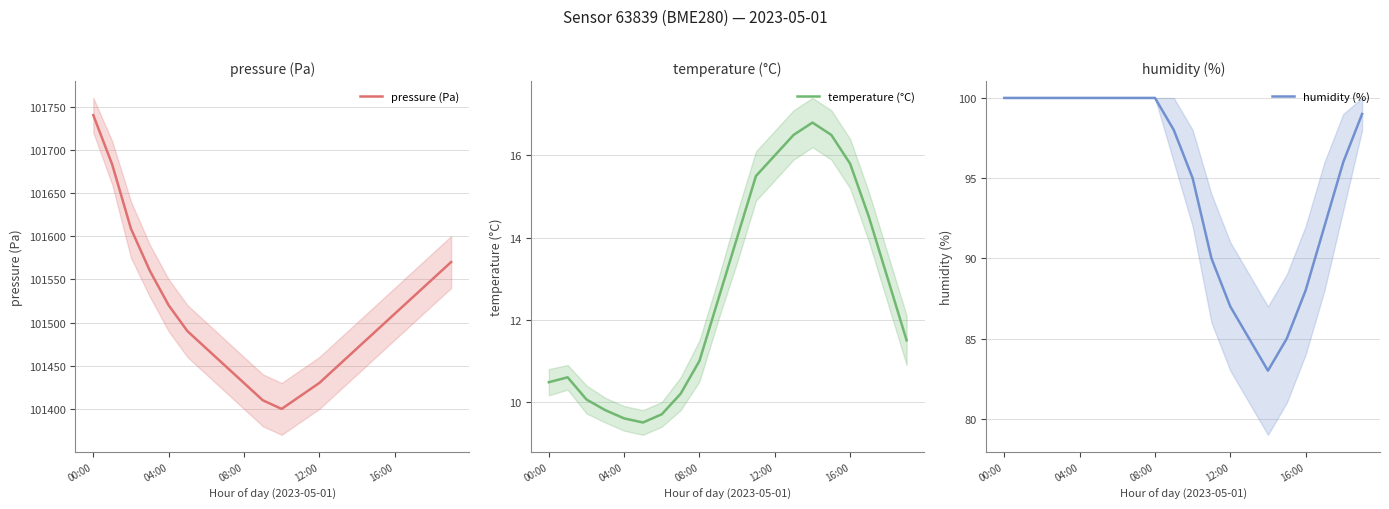

At how many categories does at least one series exceed 32550?

20